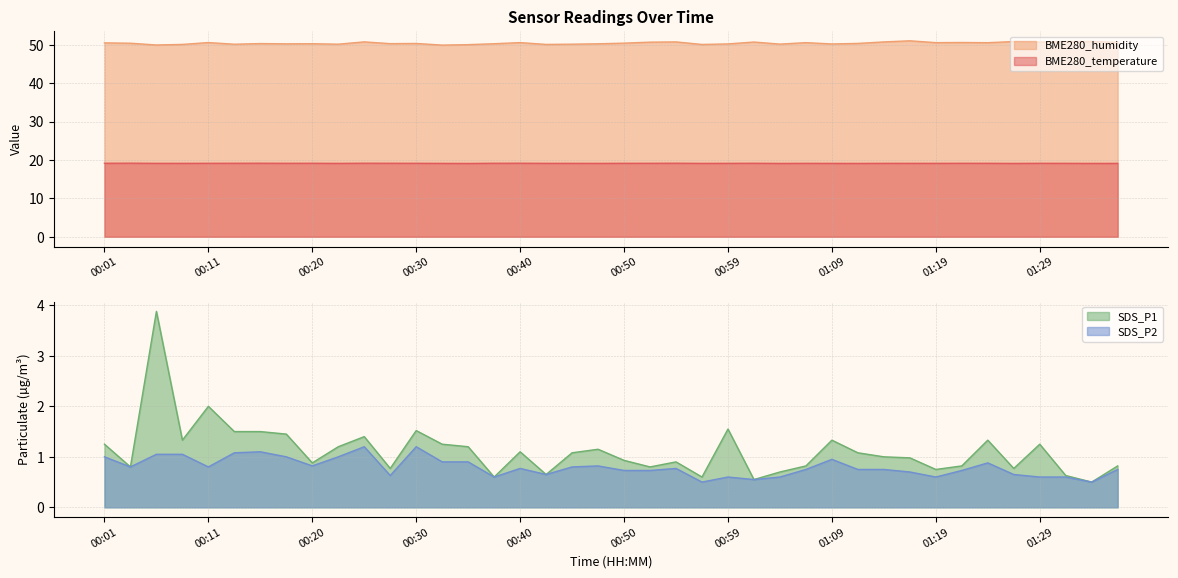

True or false: SDS_P1 and BME280_humidity intersect in this chart.

False